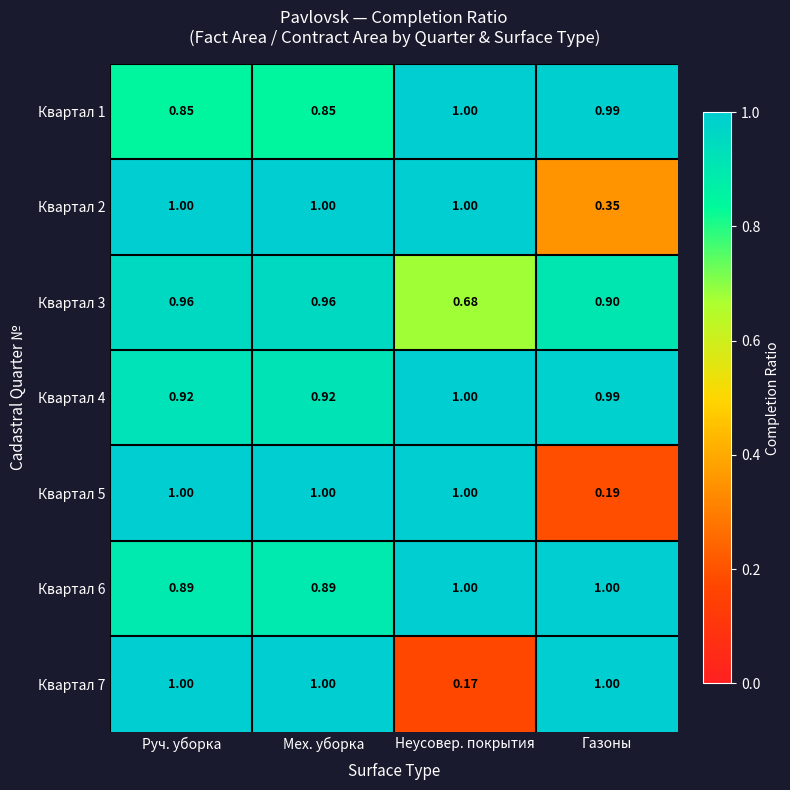

At which category does the chart reach its minimum across all series?

Неусовер. покрытия